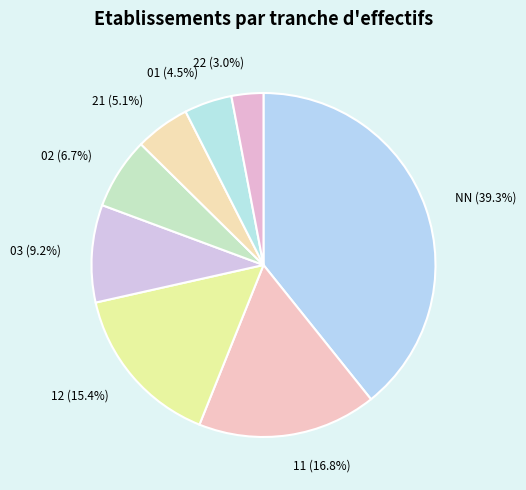

Does any single category account for the majority?

No